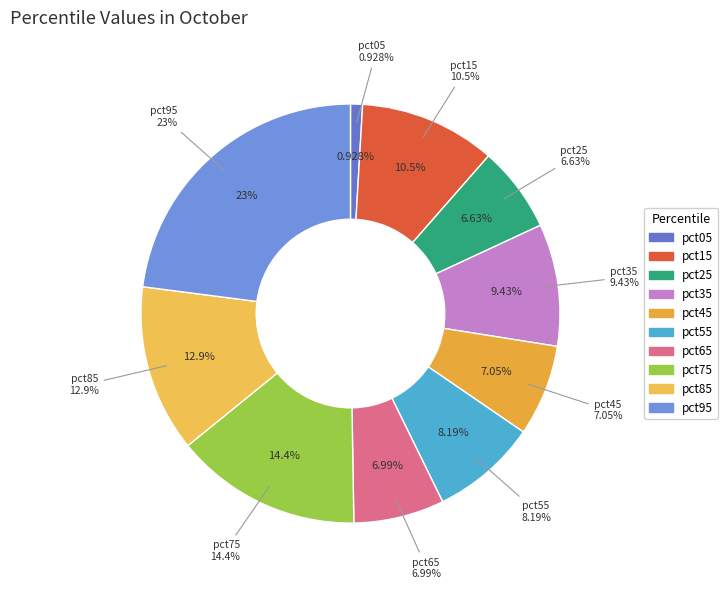

To the nearest percent, what is the difference between the largest and smallest slice percentages?

22%